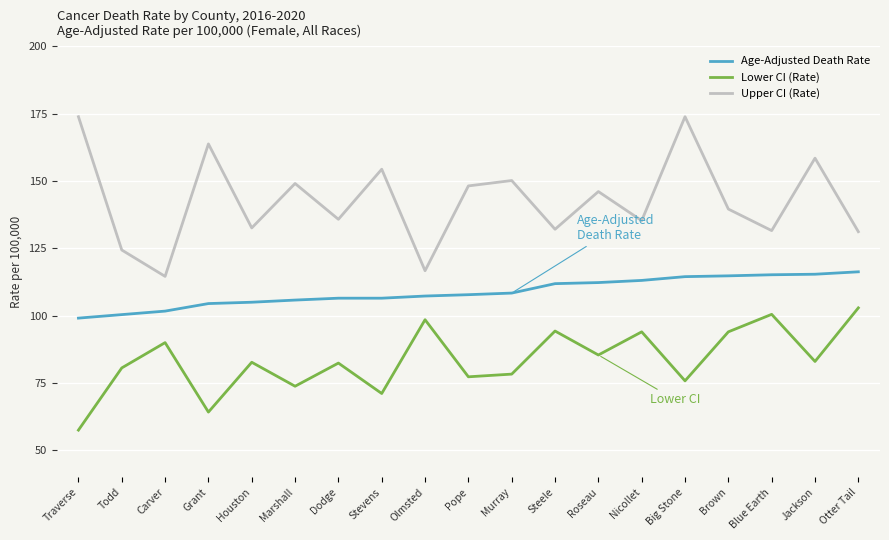

What position from the left is Roseau?

13